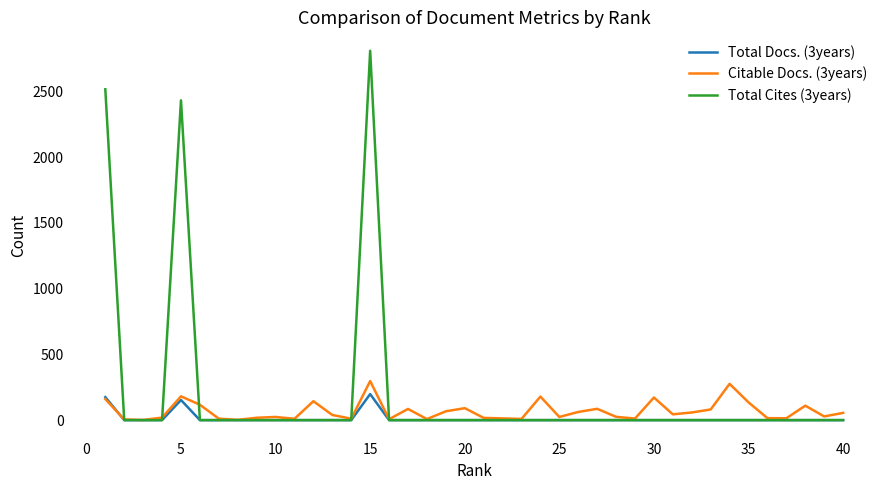

Which series has the largest total across all categories?

Total Cites (3years)